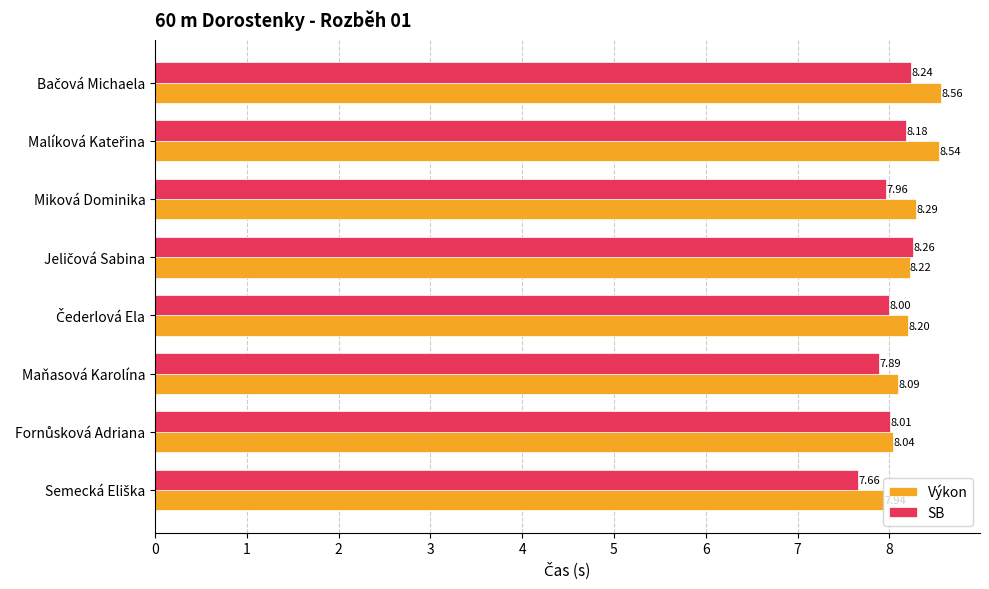

Count the number of categories in the chart.

8